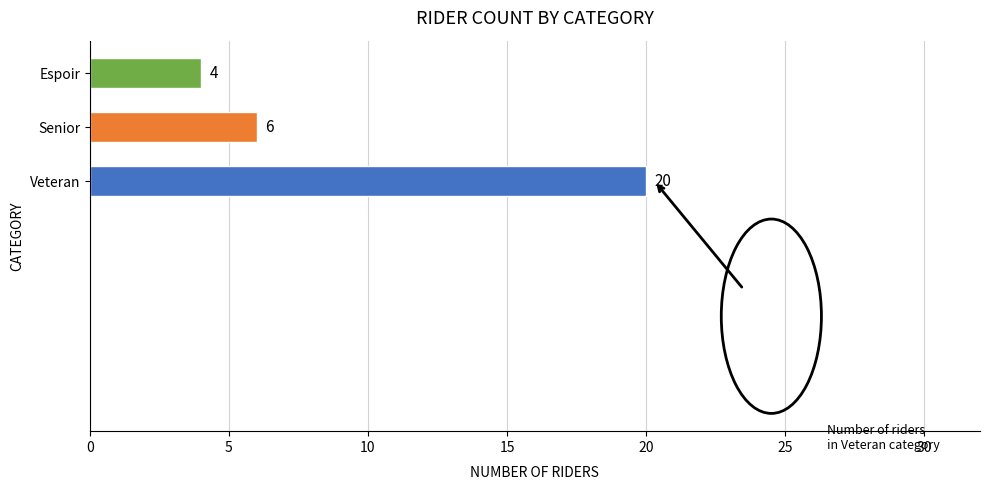

How many values are between 4 and 20?

3